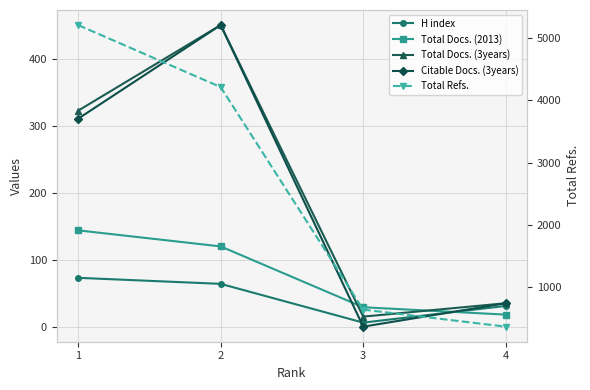

What is the difference between the second highest and second lowest values in the Total Docs. (2013) series?

91